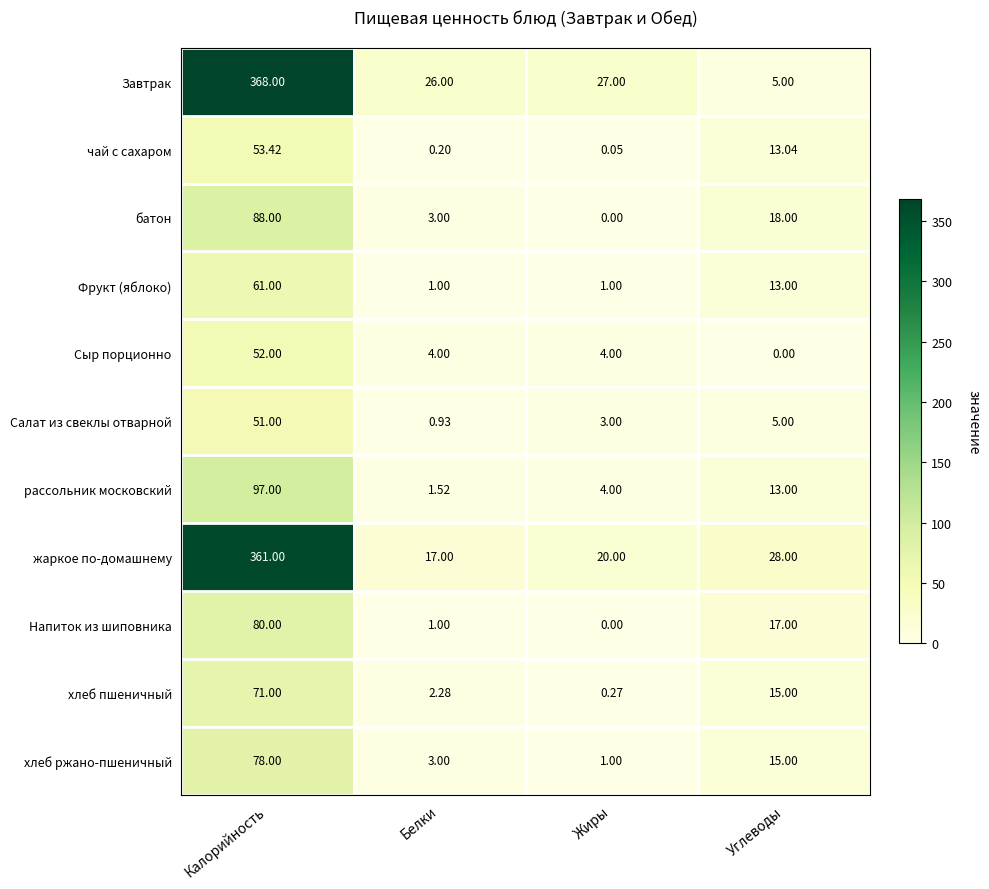

List the series in order of their peak value, lowest first.

Салат из свеклы отварной, Сыр порционно, чай с сахаром, Фрукт (яблоко), хлеб пшеничный, хлеб ржано-пшеничный, Напиток из шиповника, батон, рассольник московский, жаркое по-домашнему, Завтрак